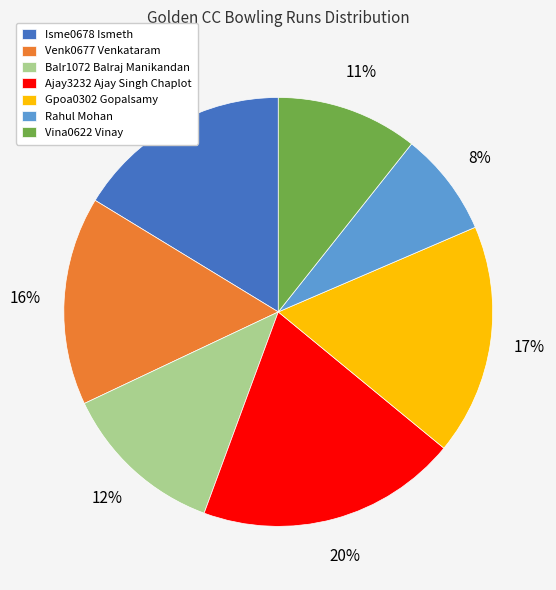

Is there a majority slice in this chart?

No